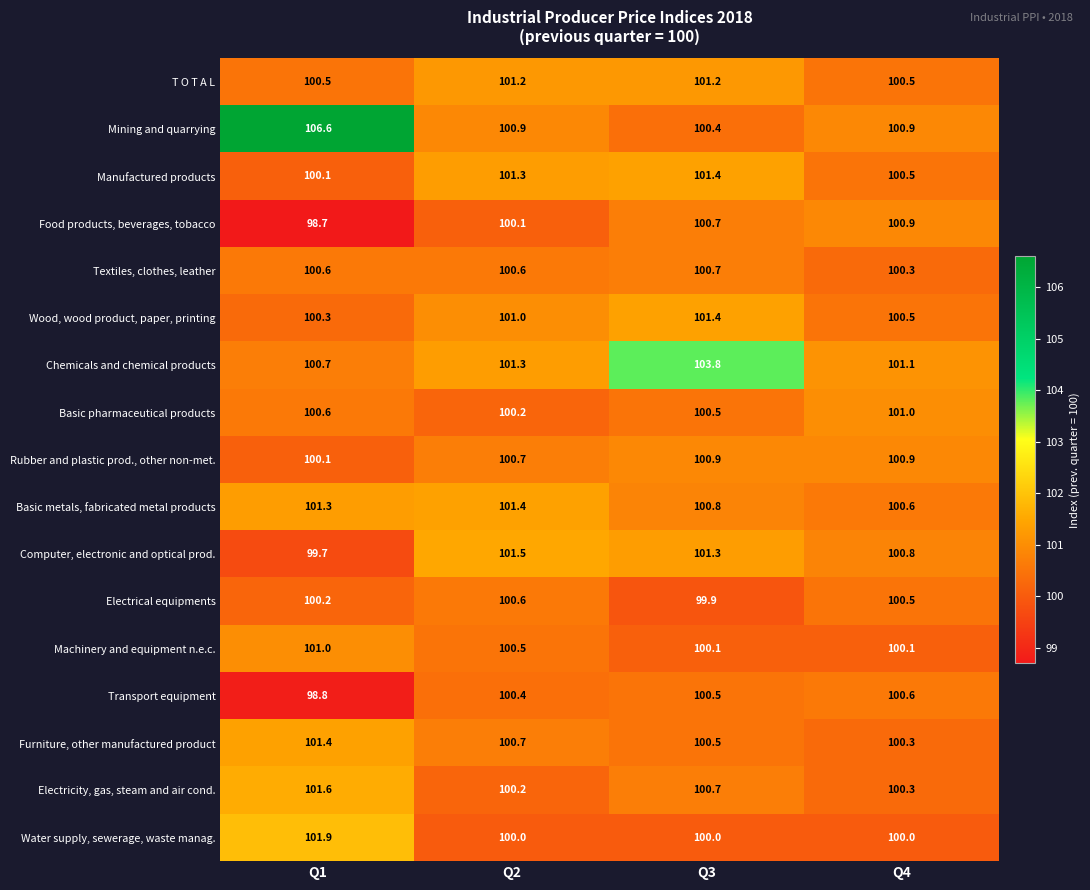

At how many categories does at least one series exceed 105?

1